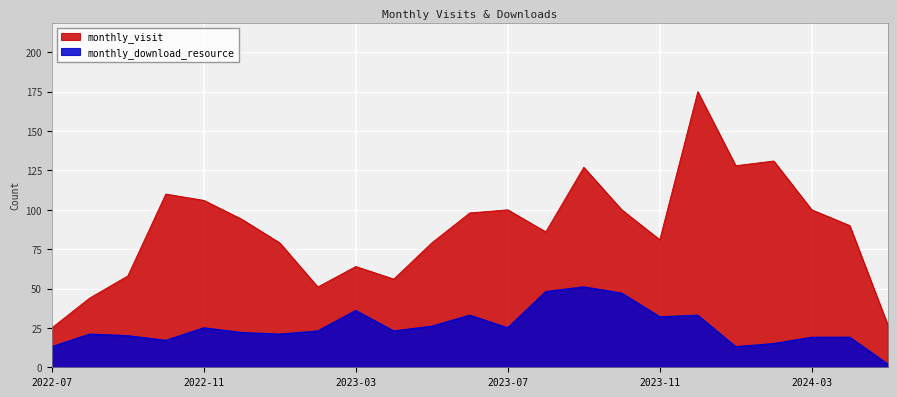

Reading left to right, what are all the values shown in this chart?

monthly_visit: 2022-07=25	2022-08=44	2022-09=58	2022-10=110	2022-11=106	2022-12=94	2023-01=79	2023-02=51	2023-03=64	2023-04=56	2023-05=79	2023-06=98	2023-07=100	2023-08=86	2023-09=127	2023-10=100	2023-11=81	2023-12=175	2024-01=128	2024-02=131	2024-03=100	2024-04=90	2024-05=27
monthly_download_resource: 2022-07=13	2022-08=21	2022-09=20	2022-10=17	2022-11=25	2022-12=22	2023-01=21	2023-02=23	2023-03=36	2023-04=23	2023-05=26	2023-06=33	2023-07=25	2023-08=48	2023-09=51	2023-10=47	2023-11=32	2023-12=33	2024-01=13	2024-02=15	2024-03=19	2024-04=19	2024-05=2